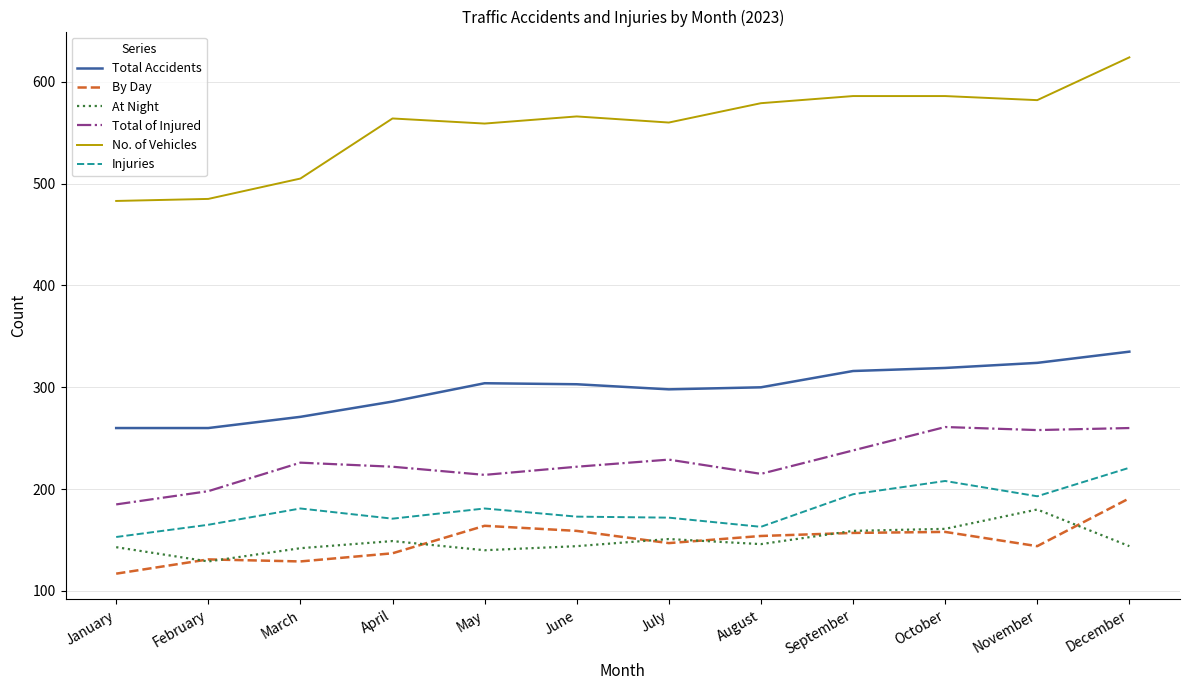

What value does the Injuries series have at April, to the nearest 5?

170